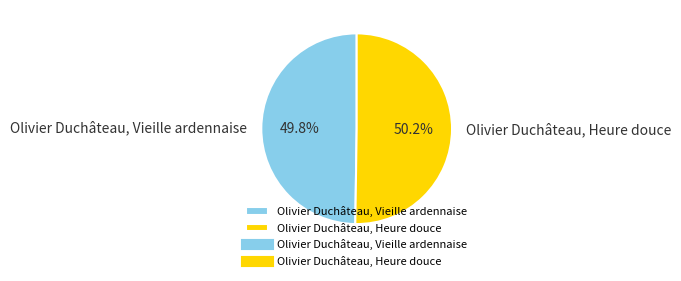

What percentage is the Olivier Duchâteau, Heure douce slice, to the nearest percent?

50%